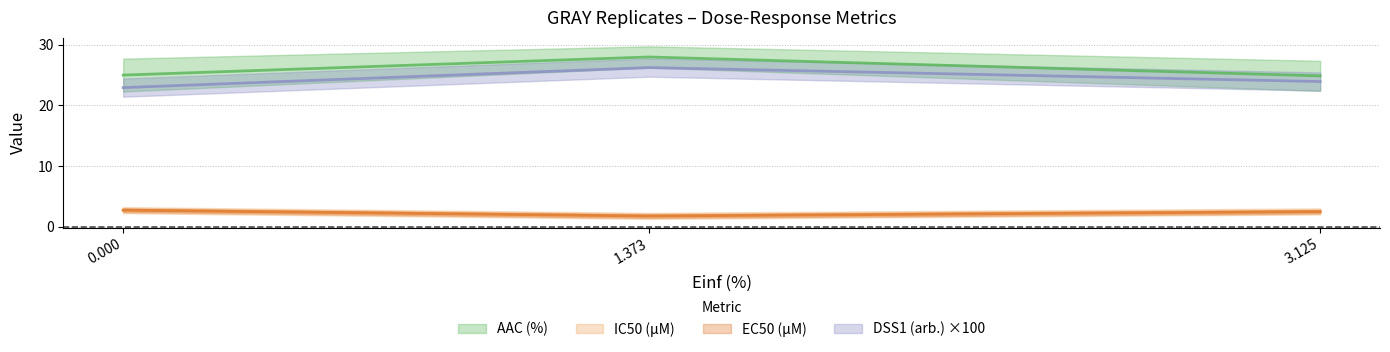

How many IC50 (µM) values are between 1 and 2?

1